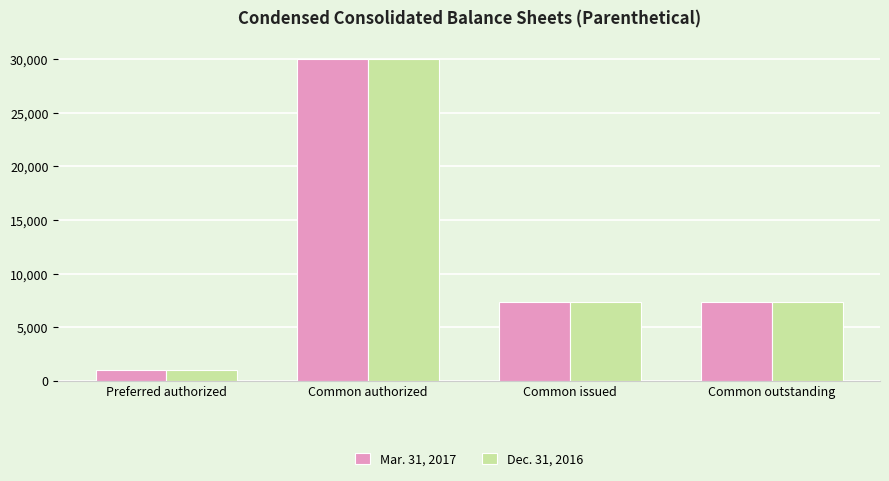

What is the total value across all series at Preferred authorized?

2000